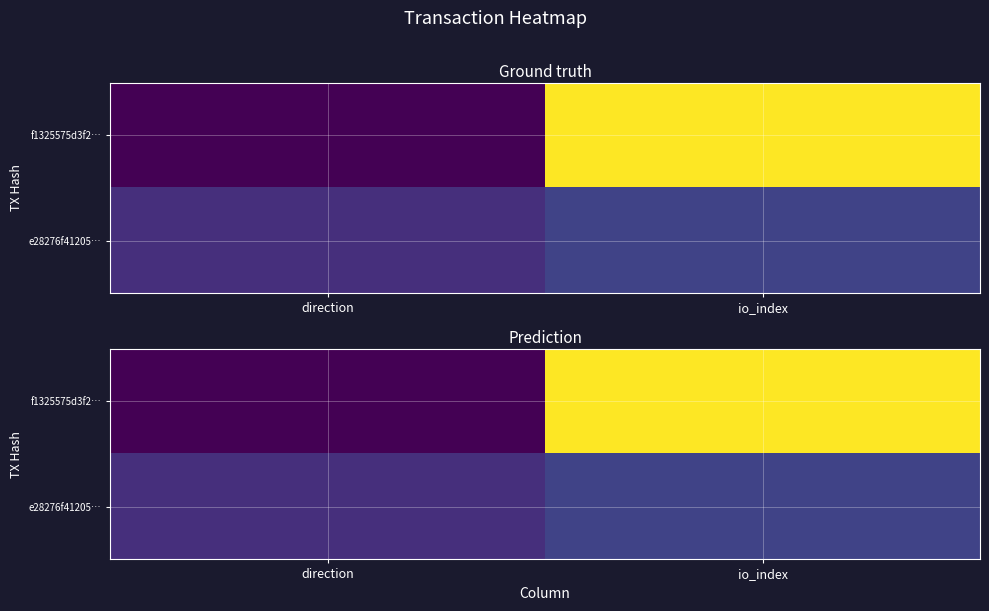

What is the difference between the highest and lowest values at direction?

2